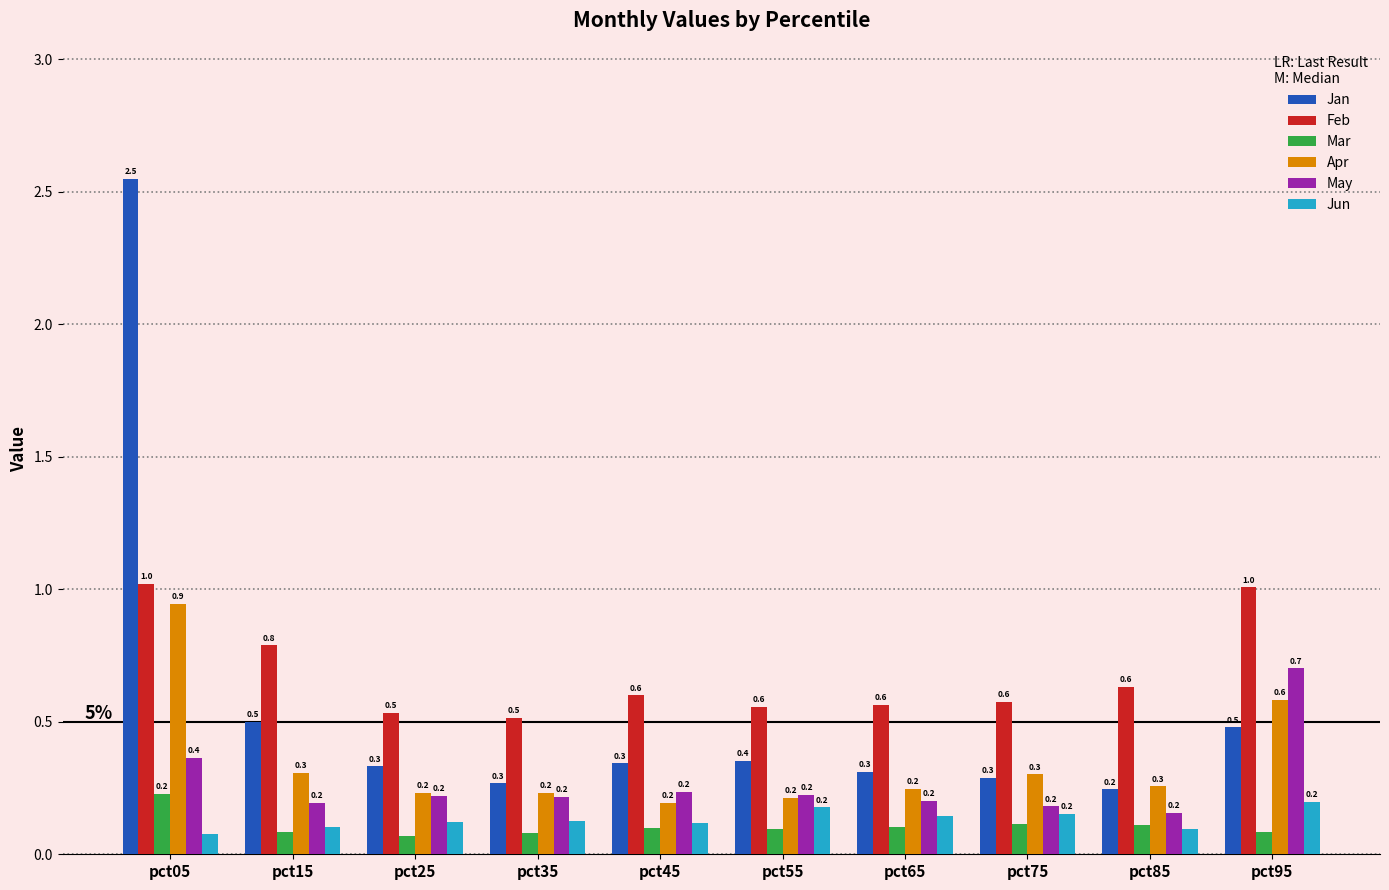

Which label corresponds to the largest value in the chart?

pct05